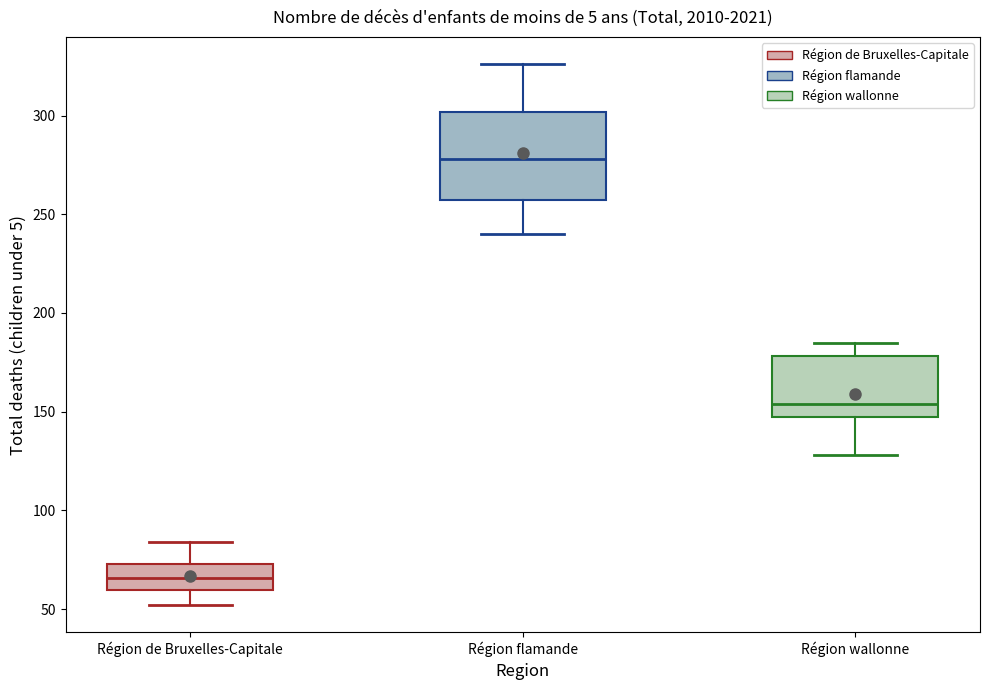

Reading left to right, transcribe this box plot: for each box, give where its median line is, the range the box spans, and where its two whiskers end, as read against the y-axis. The values are not printed on the chart, so give them approximately, as read against the axis.

Région de Bruxelles-Capitale: median 65, box 60 to 75, whiskers 50 to 85
Région flamande: median 280, box 255 to 300, whiskers 240 to 325
Région wallonne: median 155, box 150 to 180, whiskers 130 to 185